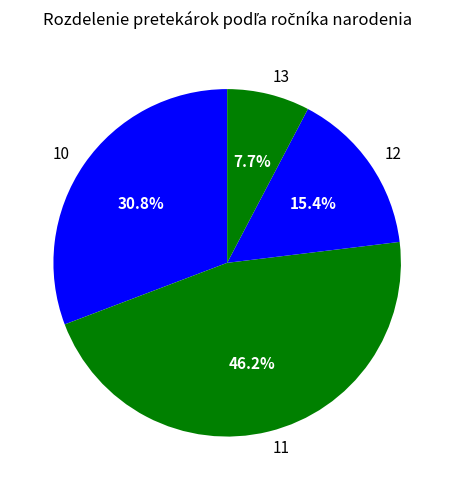

Rank the categories by value from highest to lowest.

11, 10, 12, 13